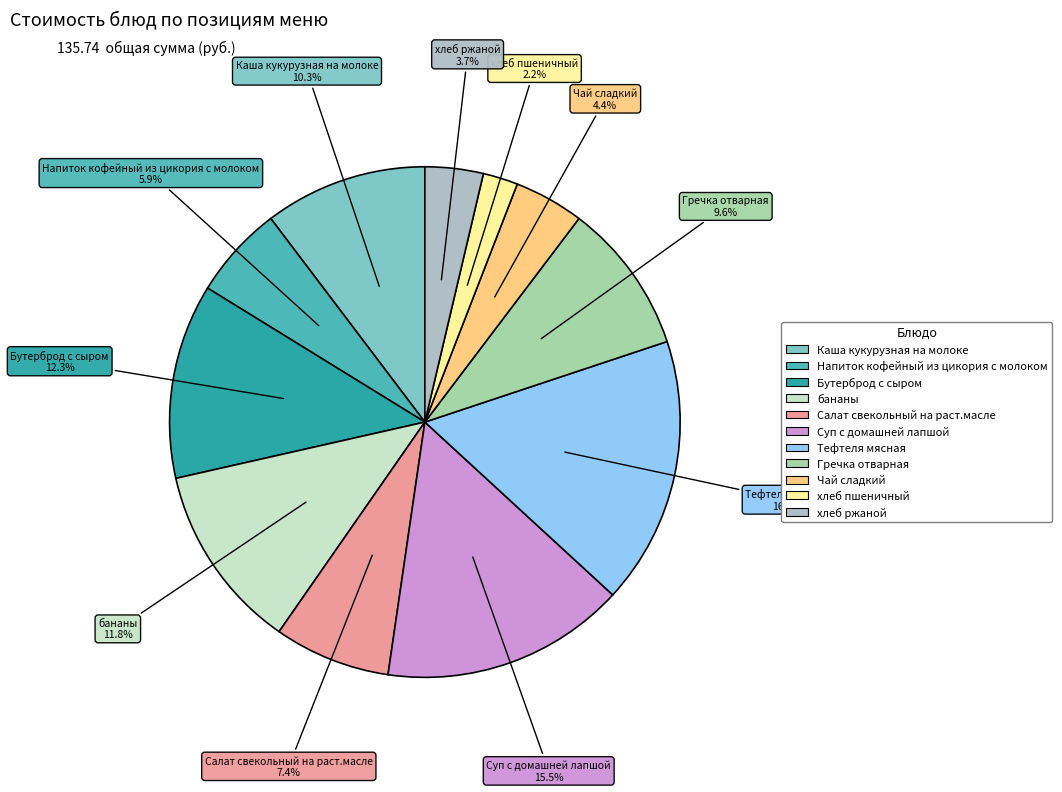

Rank the categories by value from highest to lowest.

Тефтеля мясная, Суп с домашней лапшой, Бутерброд с сыром, бананы, Каша кукурузная на молоке, Гречка отварная, Салат свекольный на раст.масле, Напиток кофейный из цикория с молоком, Чай сладкий, хлеб ржаной, хлеб пшеничный